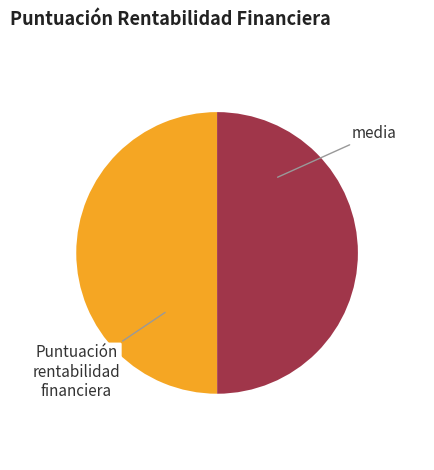

Is it true that media is 43% of the pie?

False